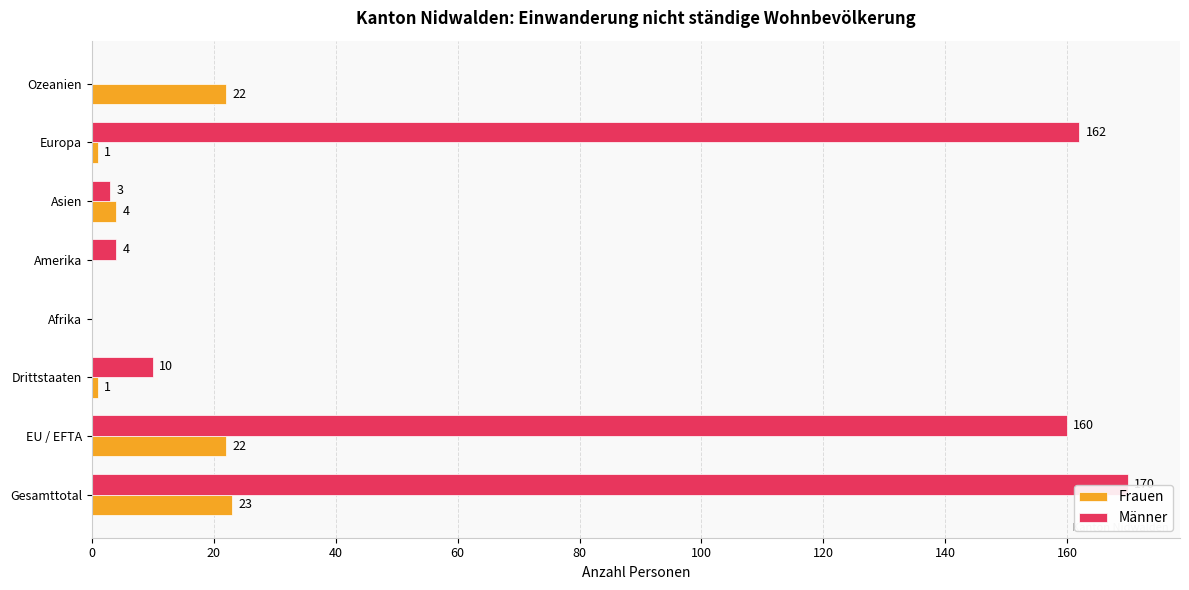

The value of Frauen at Gesamttotal is 23. True or false?

True